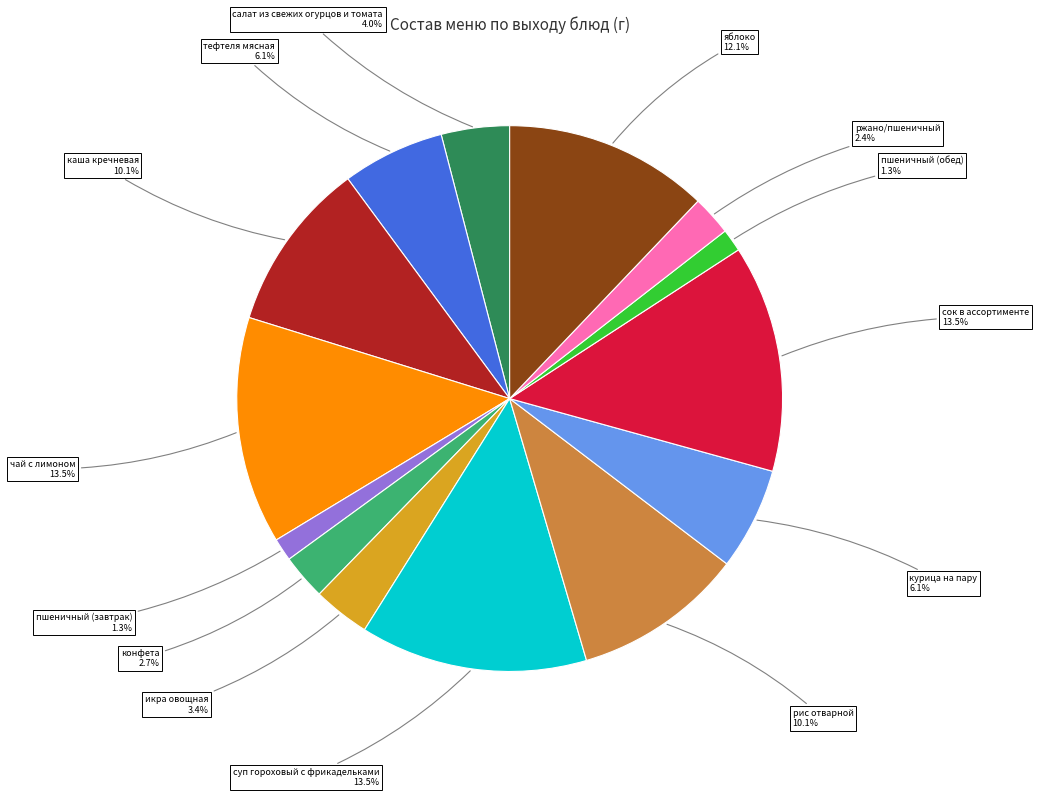

Which has a higher value, яблоко or чай с лимоном?

чай с лимоном